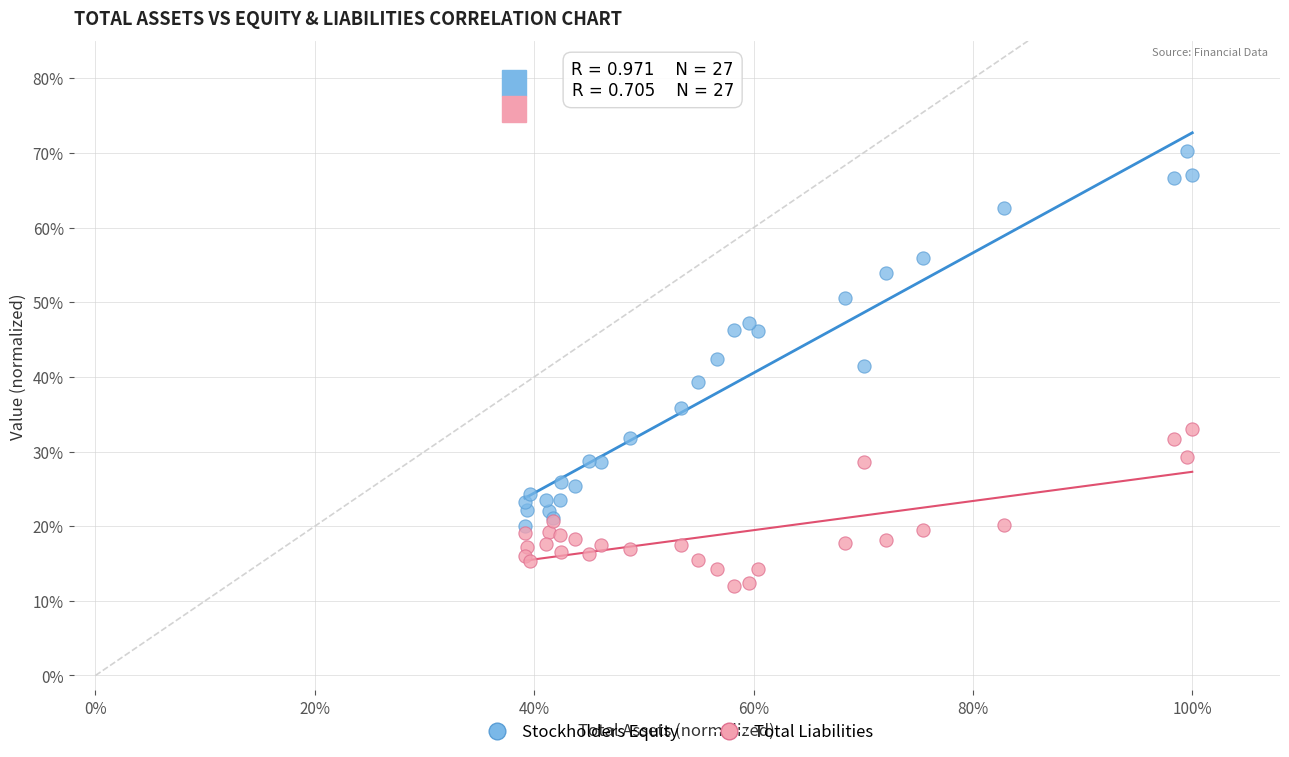

What are all the series names shown in the legend?

Stockholders Equity, Total Liabilities